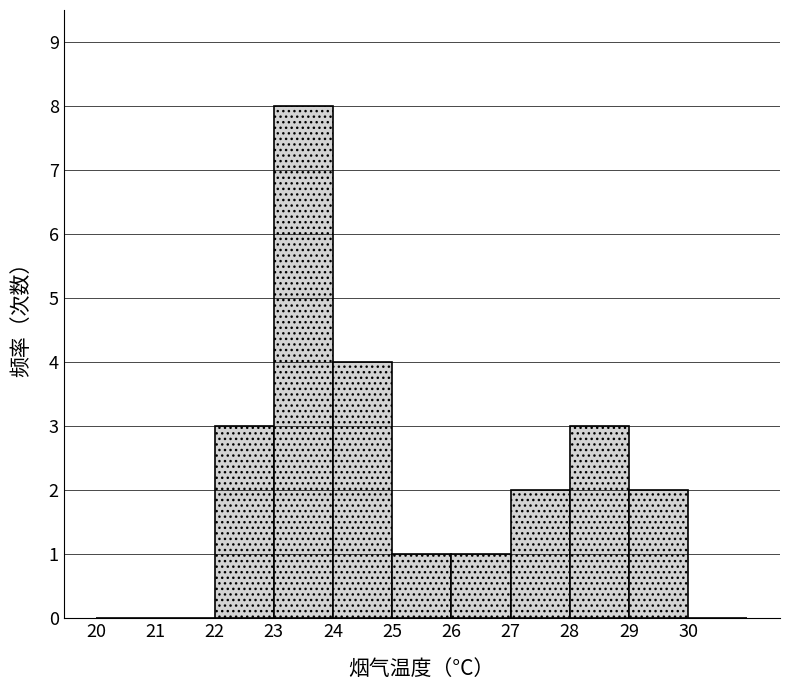

How tall is the bar that spans 29 to 30 on the x-axis? The values are not printed on the chart, so give them approximately, as read against the axis.

2